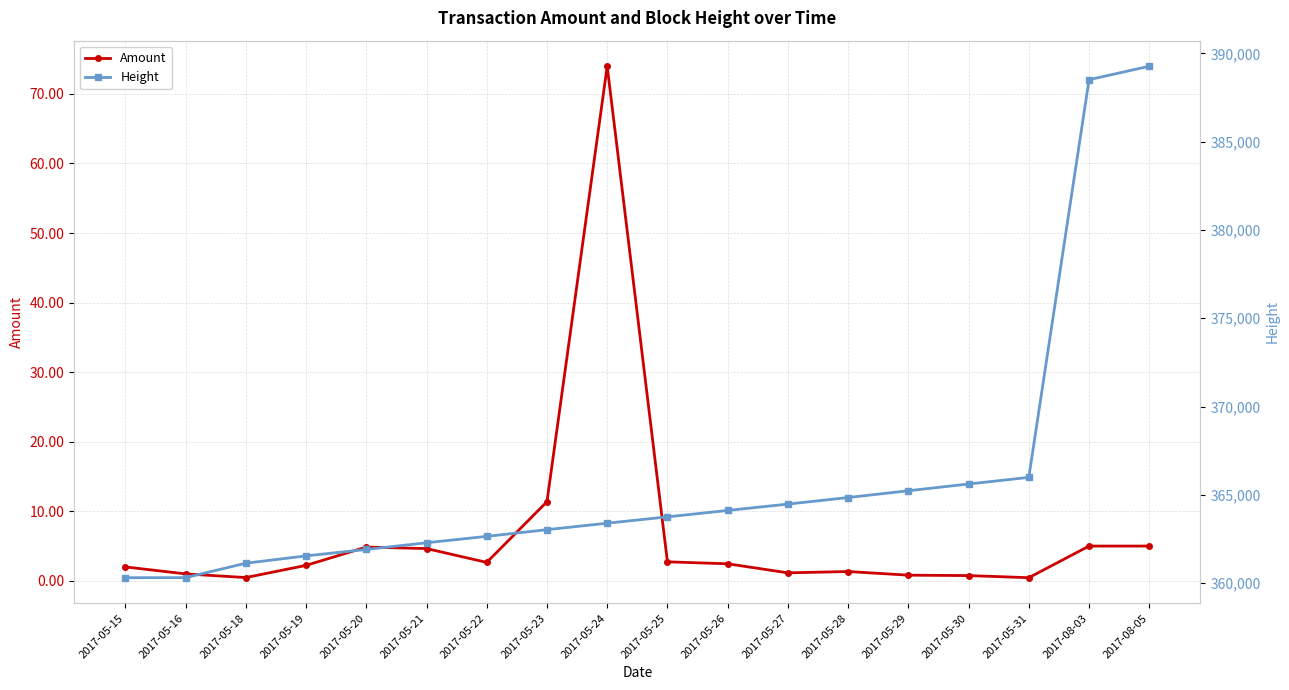

True or false: Amount and Height intersect in this chart.

False